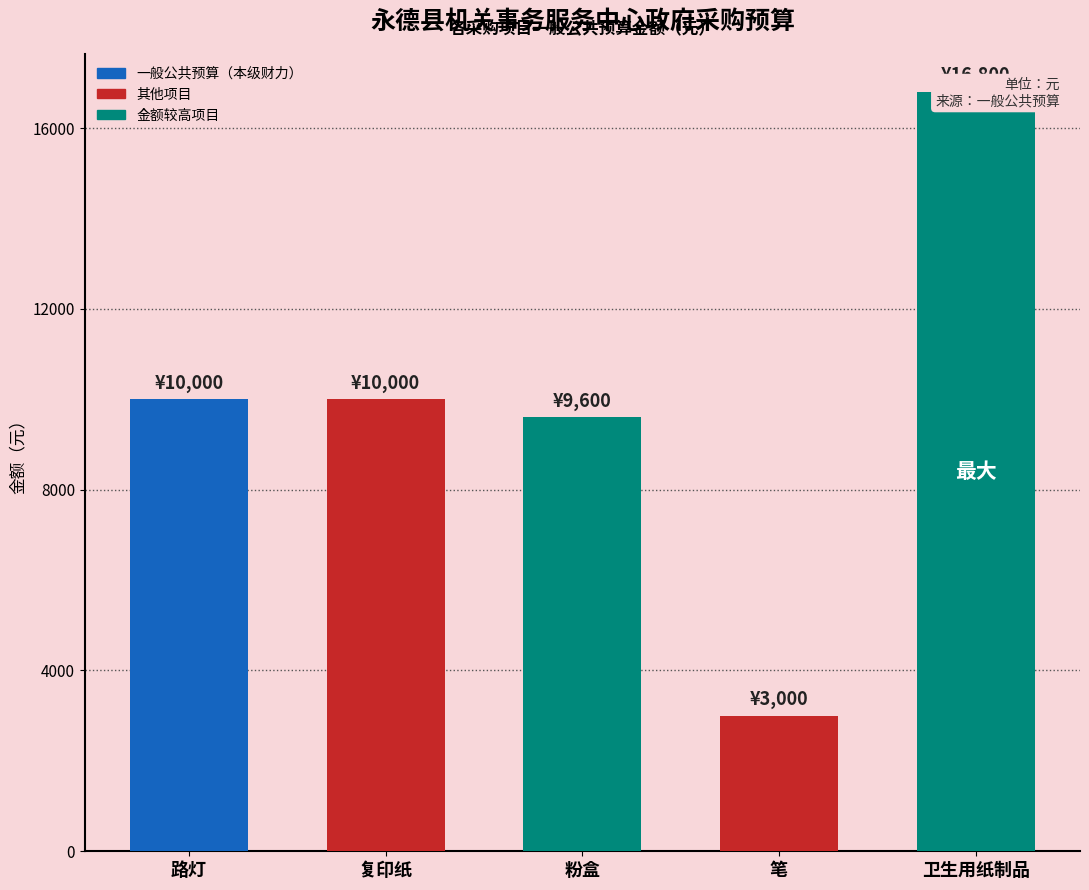

List the labels in order of value, smallest first.

笔, 粉盒, 路灯, 复印纸, 卫生用纸制品